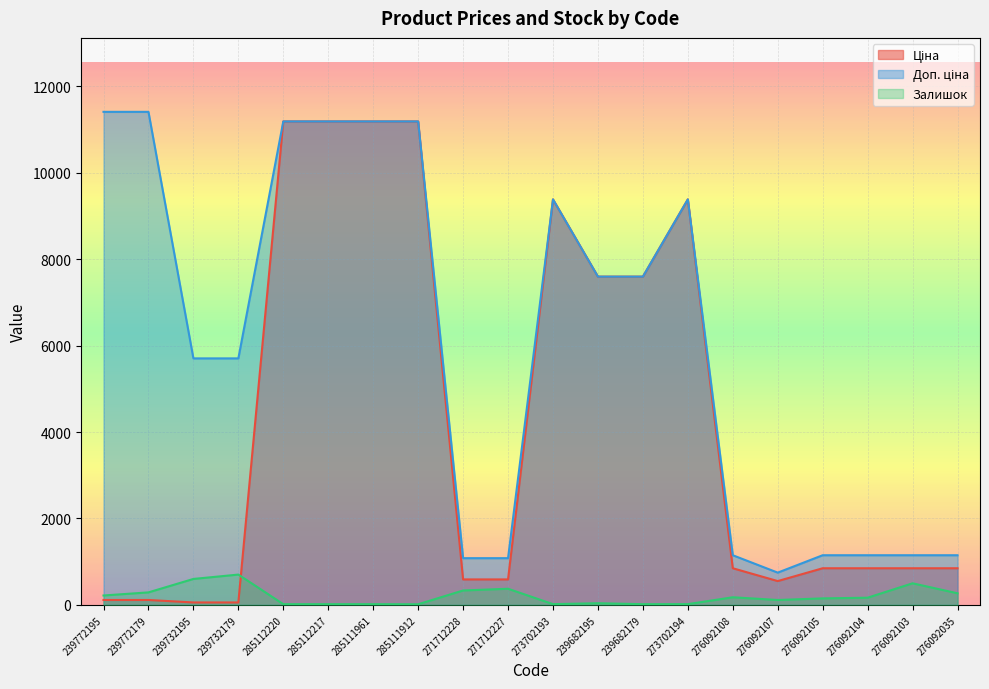

True or false: Ціна and Доп. ціна intersect in this chart.

False